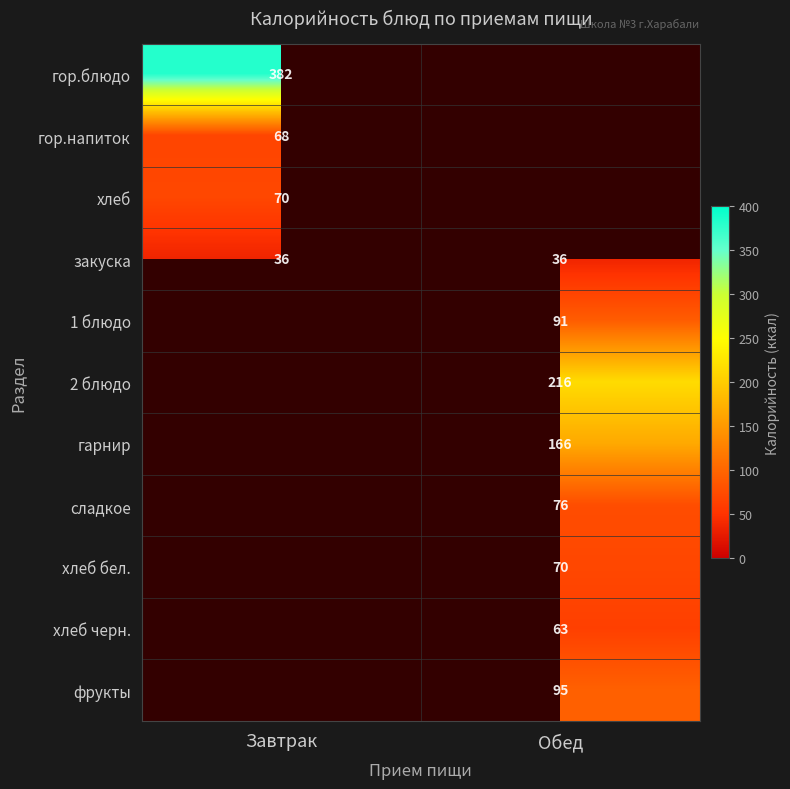

What is the approximate value of закуска at Обед?

36